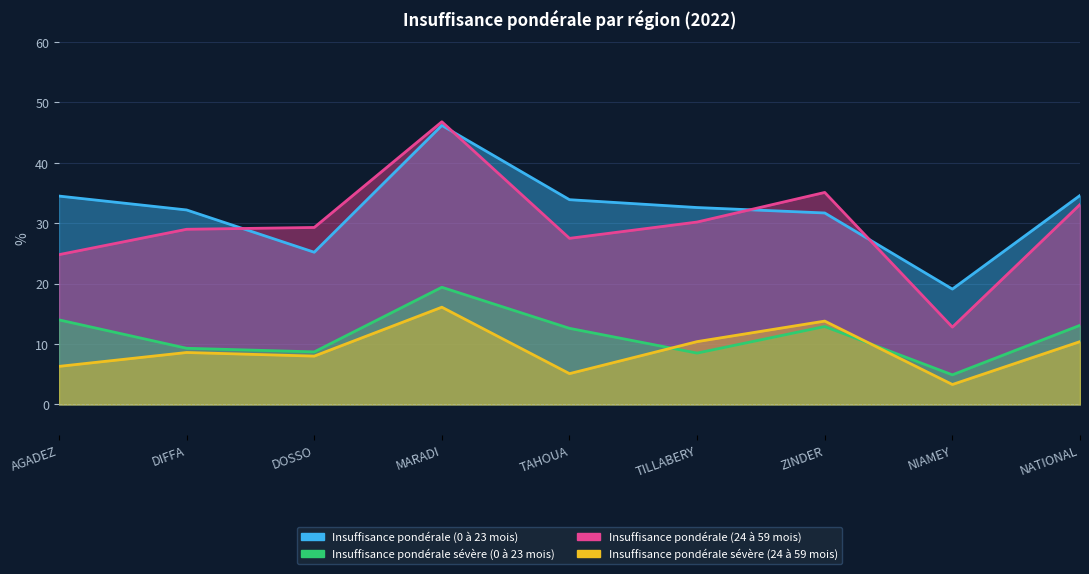

True or false: Insuffisance pondérale sévère (0 à 23 mois) and Insuffisance pondérale (24 à 59 mois) intersect in this chart.

False